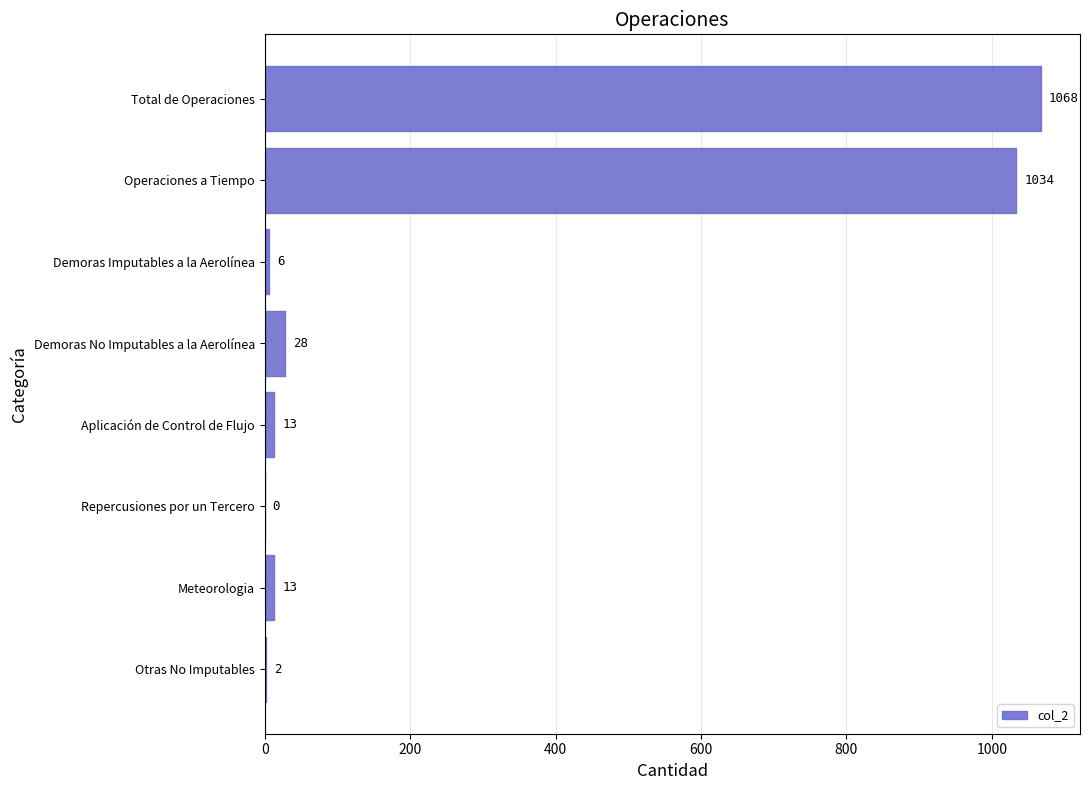

Reading top to bottom, extract all data points from this chart.

Total de Operaciones=1068	Operaciones a Tiempo=1034	Demoras Imputables a la Aerolínea=6	Demoras No Imputables a la Aerolínea=28	Aplicación de Control de Flujo=13	Repercusiones por un Tercero=0	Meteorologia=13	Otras No Imputables=2